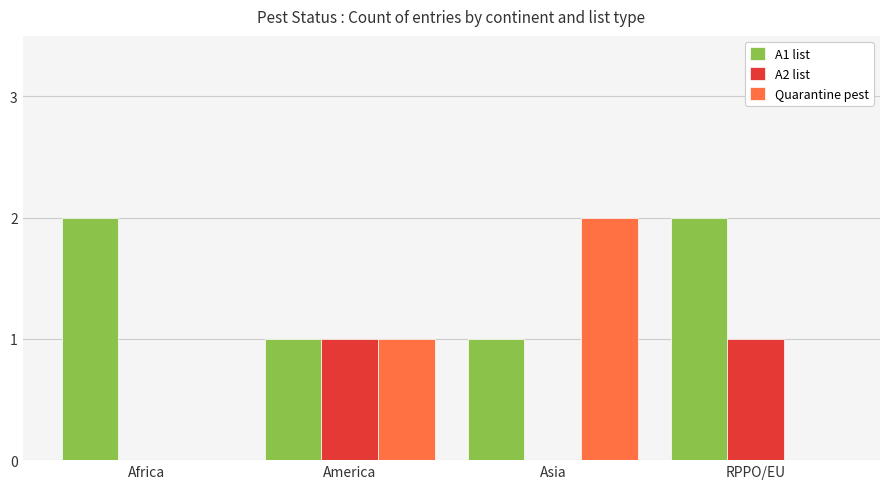

The A2 list series shows -1 at Asia. True or false?

False